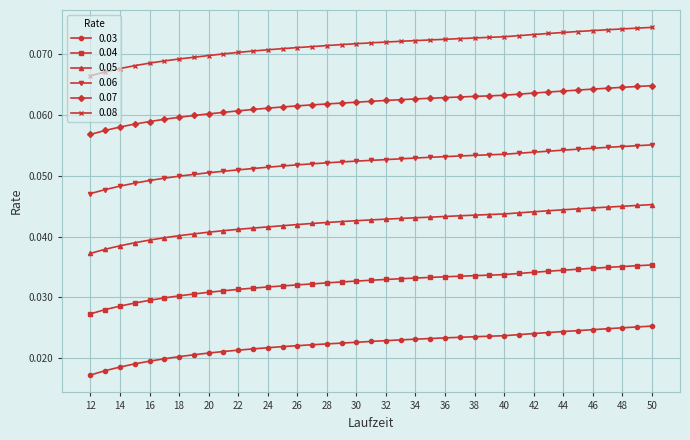

Which series has the largest total across all categories?

0.08